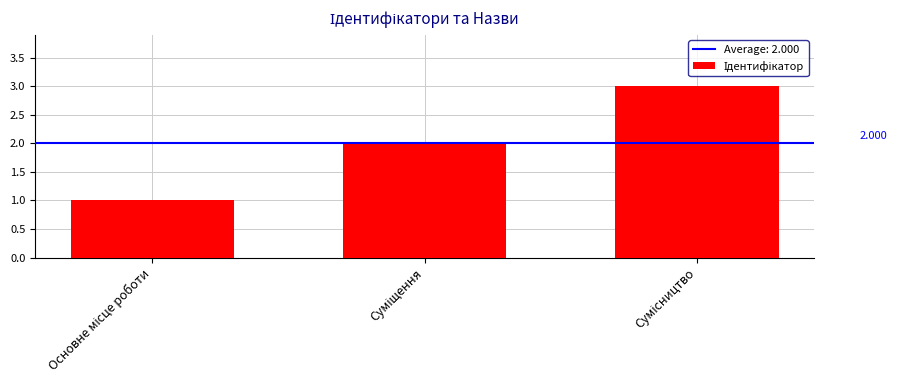

Read the value at Основне місце роботи.

1